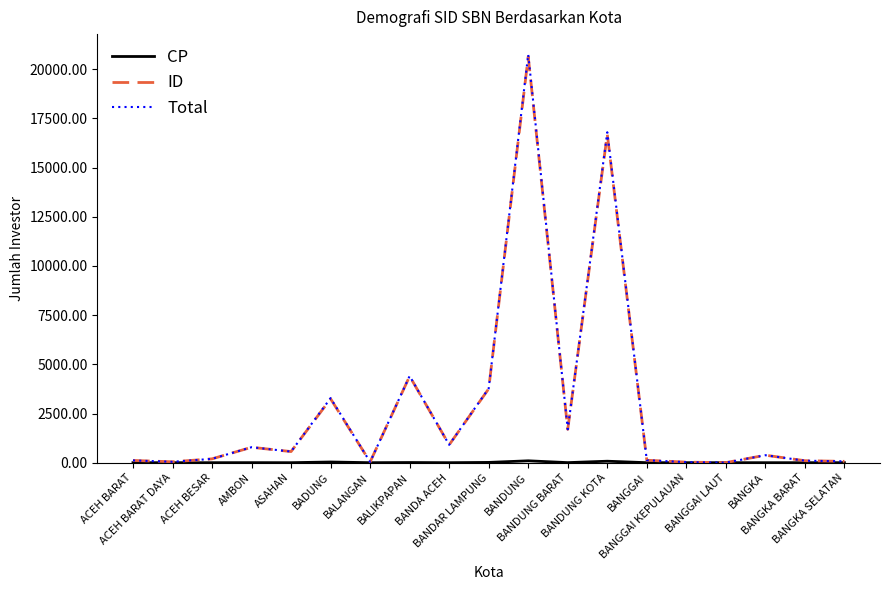

At how many categories does at least one series exceed 14852?

2